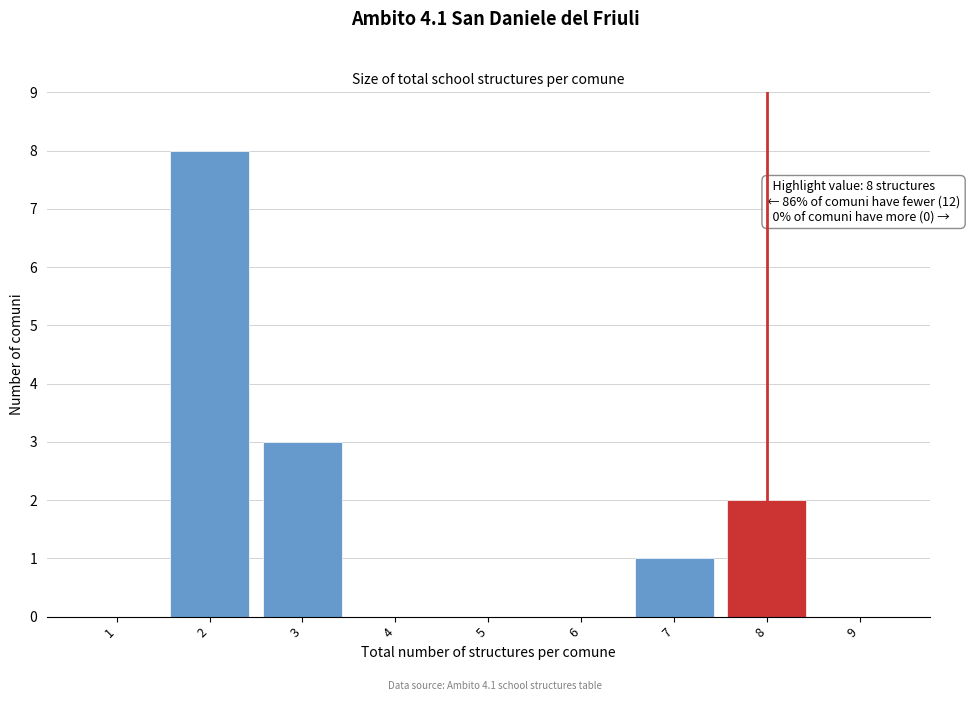

Reading right to left, transcribe all the data shown in this chart.

9=0	8=2	7=1	6=0	5=0	4=0	3=3	2=8	1=0